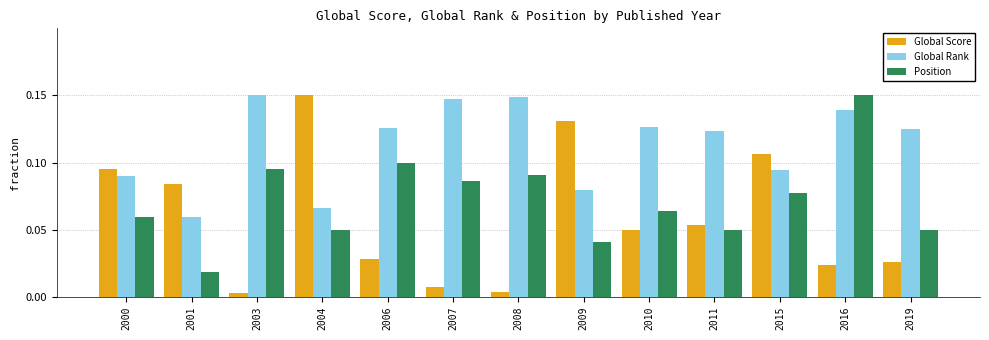

Where is Position nearest to the value 0?

2001